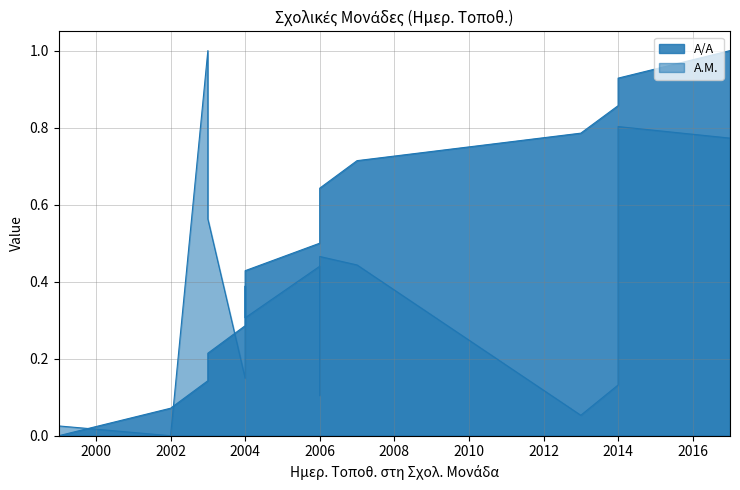

How many positive values does the Α.Μ. series have?

14